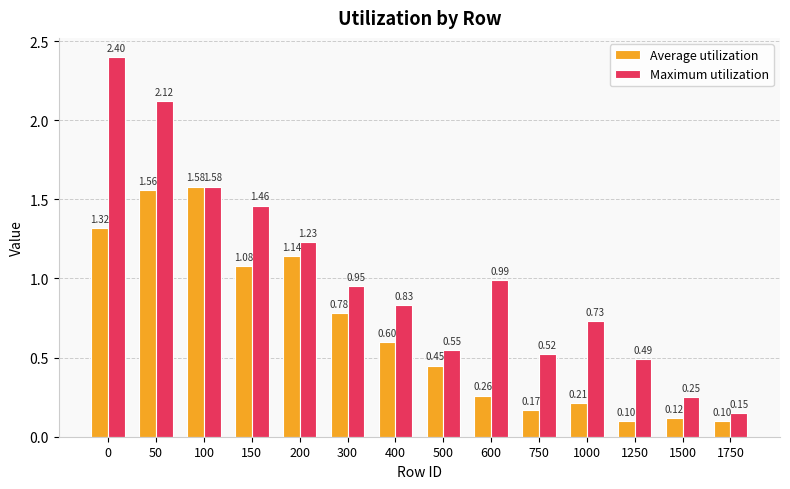

Which series changed the most between 0 and 750?

Maximum utilization